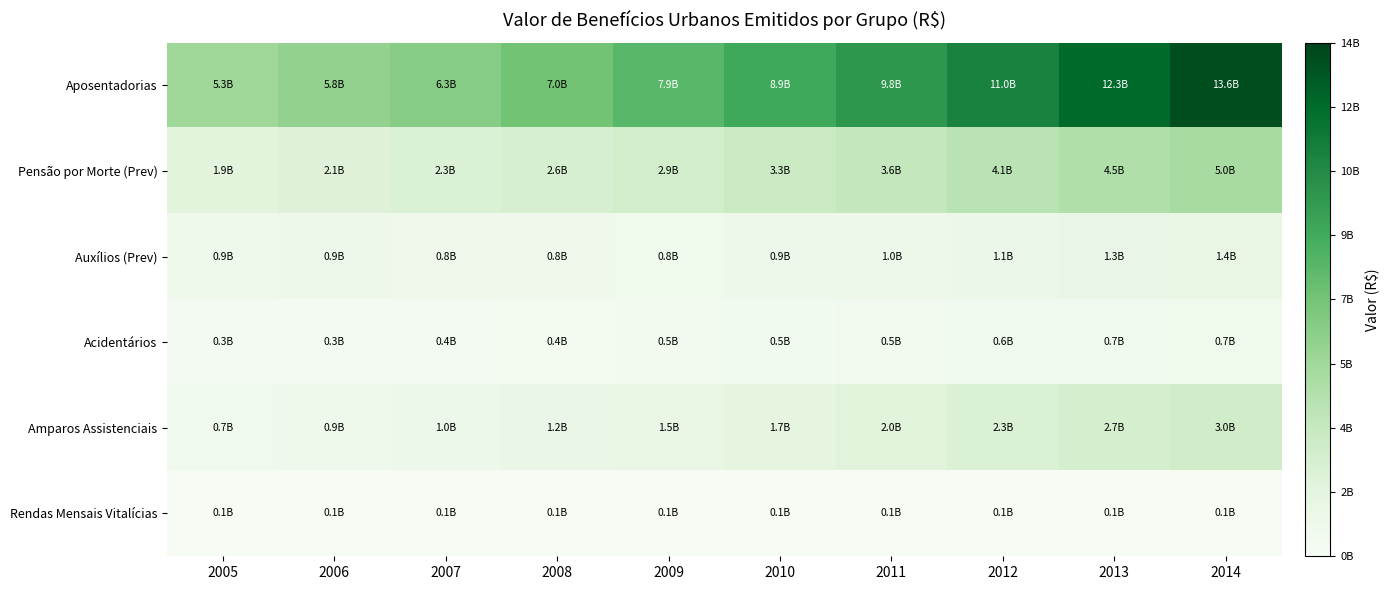

Reading left to right, list all the values displayed in this chart.

Aposentadorias: 2005=5323334987	2006=5816576756	2007=6285242979	2008=7043532537	2009=7919726815	2010=8874701665	2011=9800050252	2012=10990829048	2013=12320022330	2014=13592689849
Pensão por Morte (Prev): 2005=1912082881	2006=2132607739	2007=2323047449	2008=2605046888	2009=2929265598	2010=3291604661	2011=3610066389	2012=4061722230	2013=4544216441	2014=4971455277
Auxílios (Prev): 2005=865576010	2006=912109288	2007=803866365	2008=773611423	2009=759516047	2010=923077716	2011=982630072	2012=1127890340	2013=1320769604	2014=1440814178
Acidentários: 2005=330207356	2006=334252098	2007=371731118	2008=423574378	2009=450180795	2010=512793493	2011=549846833	2012=603761710	2013=672490358	2014=721289145
Amparos Assistenciais: 2005=686288097	2006=869367328	2007=1021259427	2008=1216088952	2009=1470339207	2010=1731646001	2011=1955513770	2012=2341227450	2013=2682073204	2014=2983656467
Rendas Mensais Vitalícias: 2005=83428234	2006=86583736	2007=83967250	2008=82311530	2009=81728076	2010=79517920	2011=74779870	2012=76006241	2013=73046751	2014=69141529